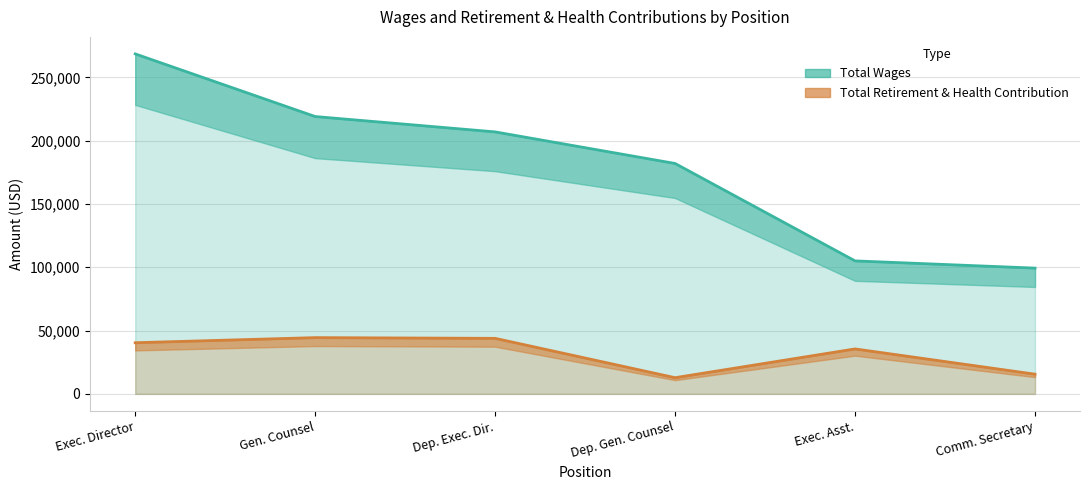

What is the total value across all series at Dep. Gen. Counsel?

194784